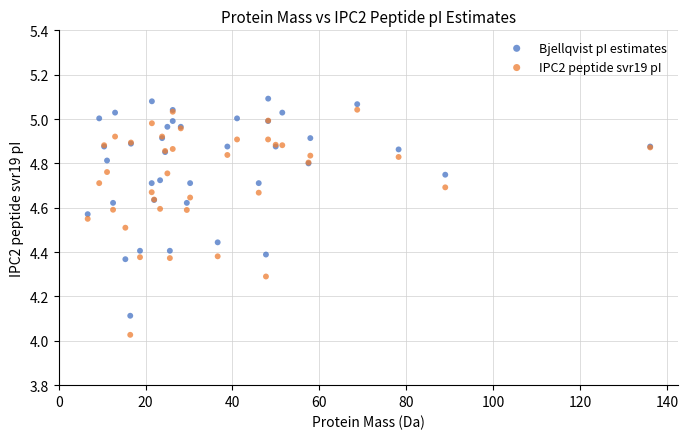

In the Bjellqvist pI estimates series, what Y value is closest to 4?

4.1